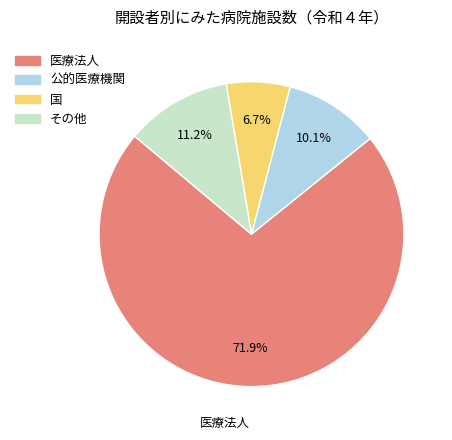

What percentage is NOT represented by 国?

93.3%